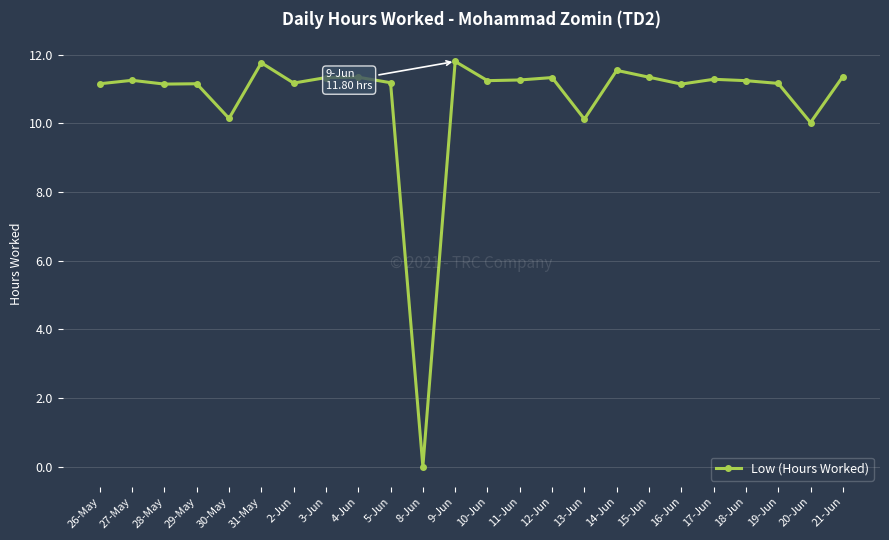

What is the change in value from 3-Jun to 9-Jun?

+0.5